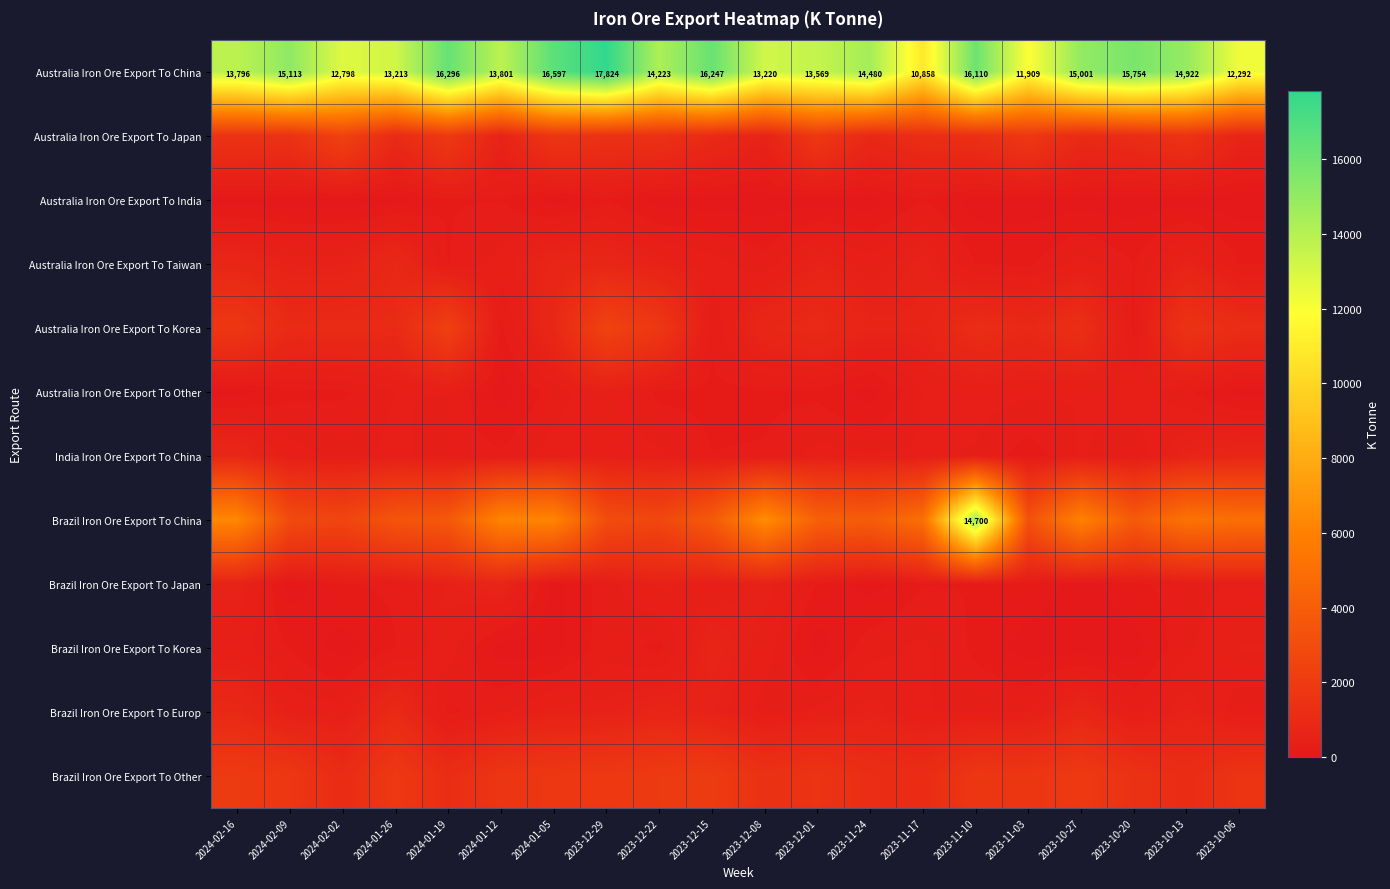

What is the highest value of the Australia Iron Ore Export To China series?

17824